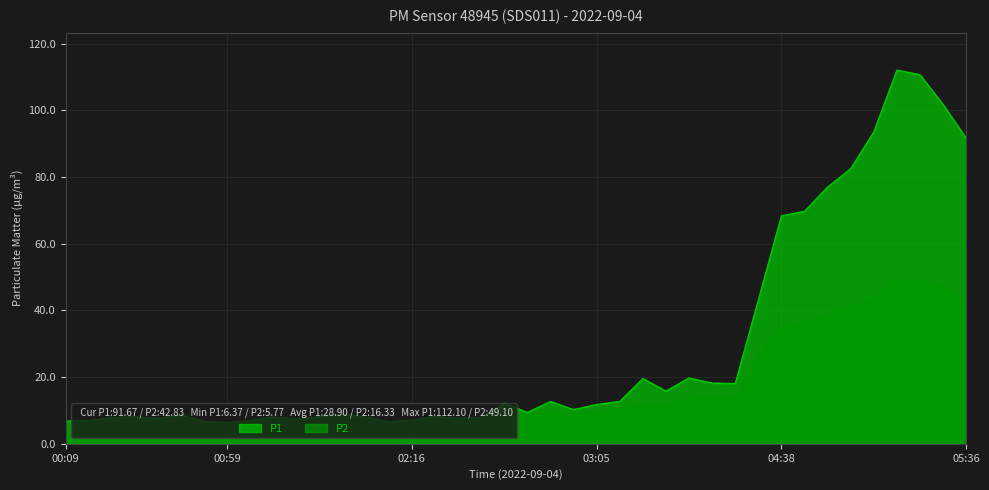

What is the spread (max minus min) of values at 03:02?

1.0